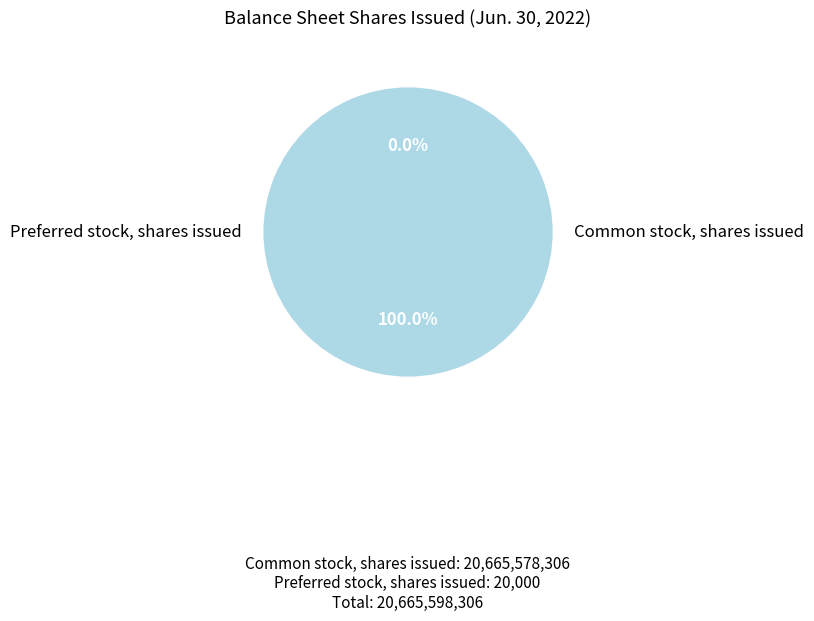

To the nearest percent, what is the difference between the Preferred stock, shares issued and Common stock, shares issued slice percentages?

100%